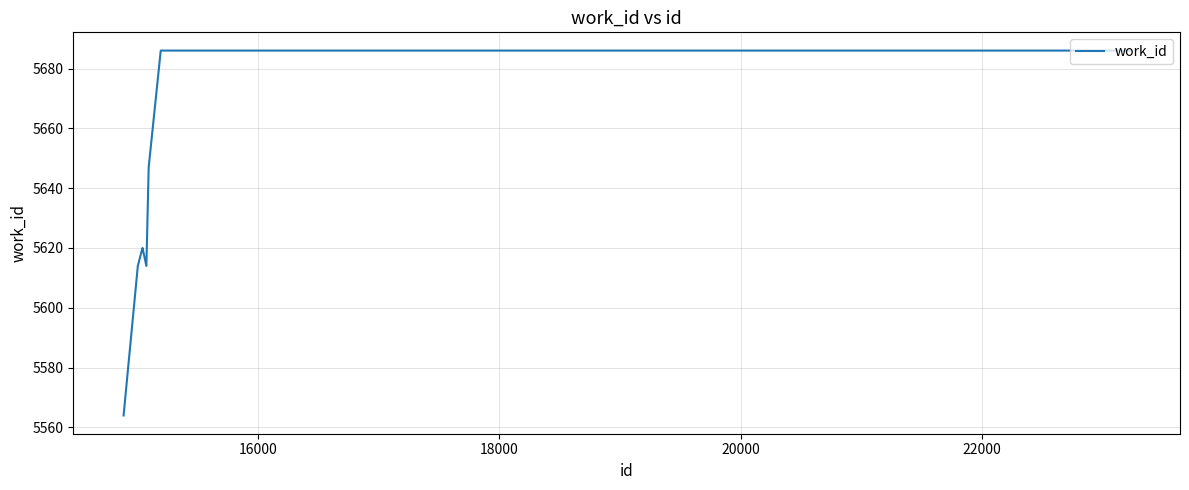

What is the average value?

5642